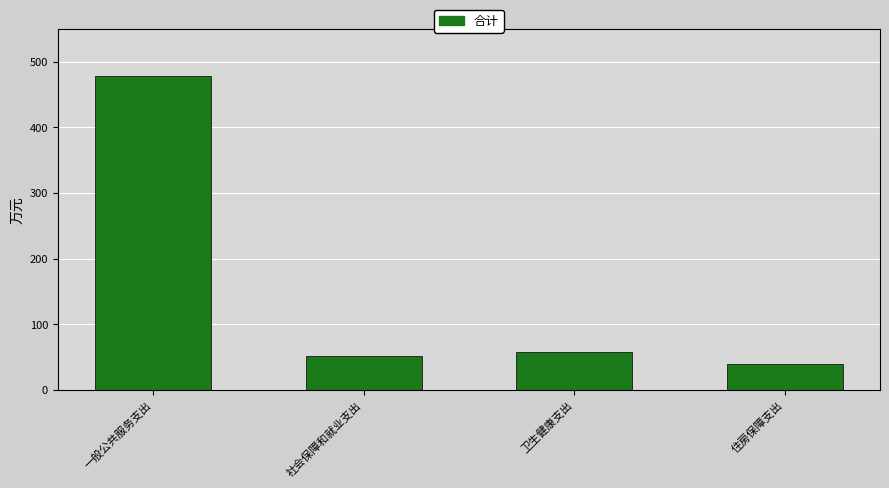

The chart shows a value of 90.9 at 卫生健康支出. True or false?

False